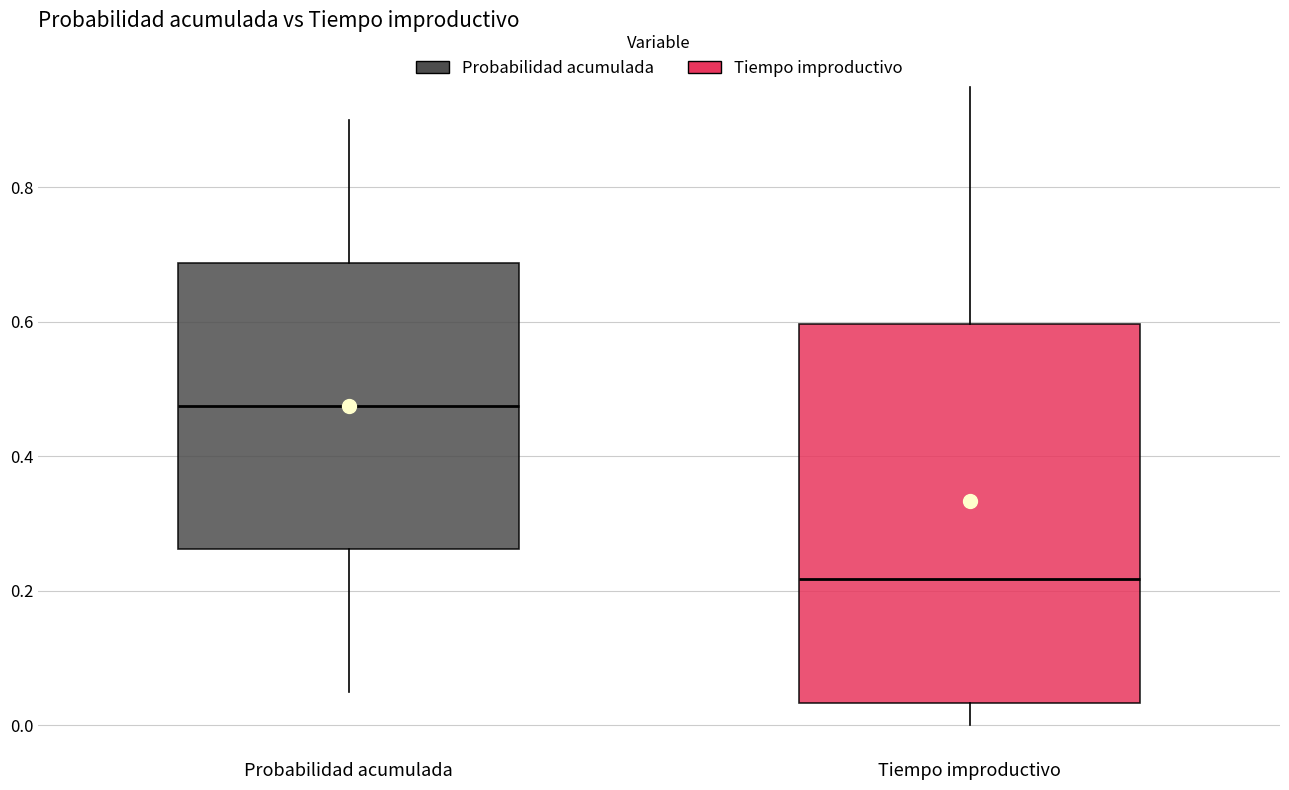

Where is the lower edge of the box for Tiempo improductivo on the y-axis? The values are not printed on the chart, so give them approximately, as read against the axis.

0.04